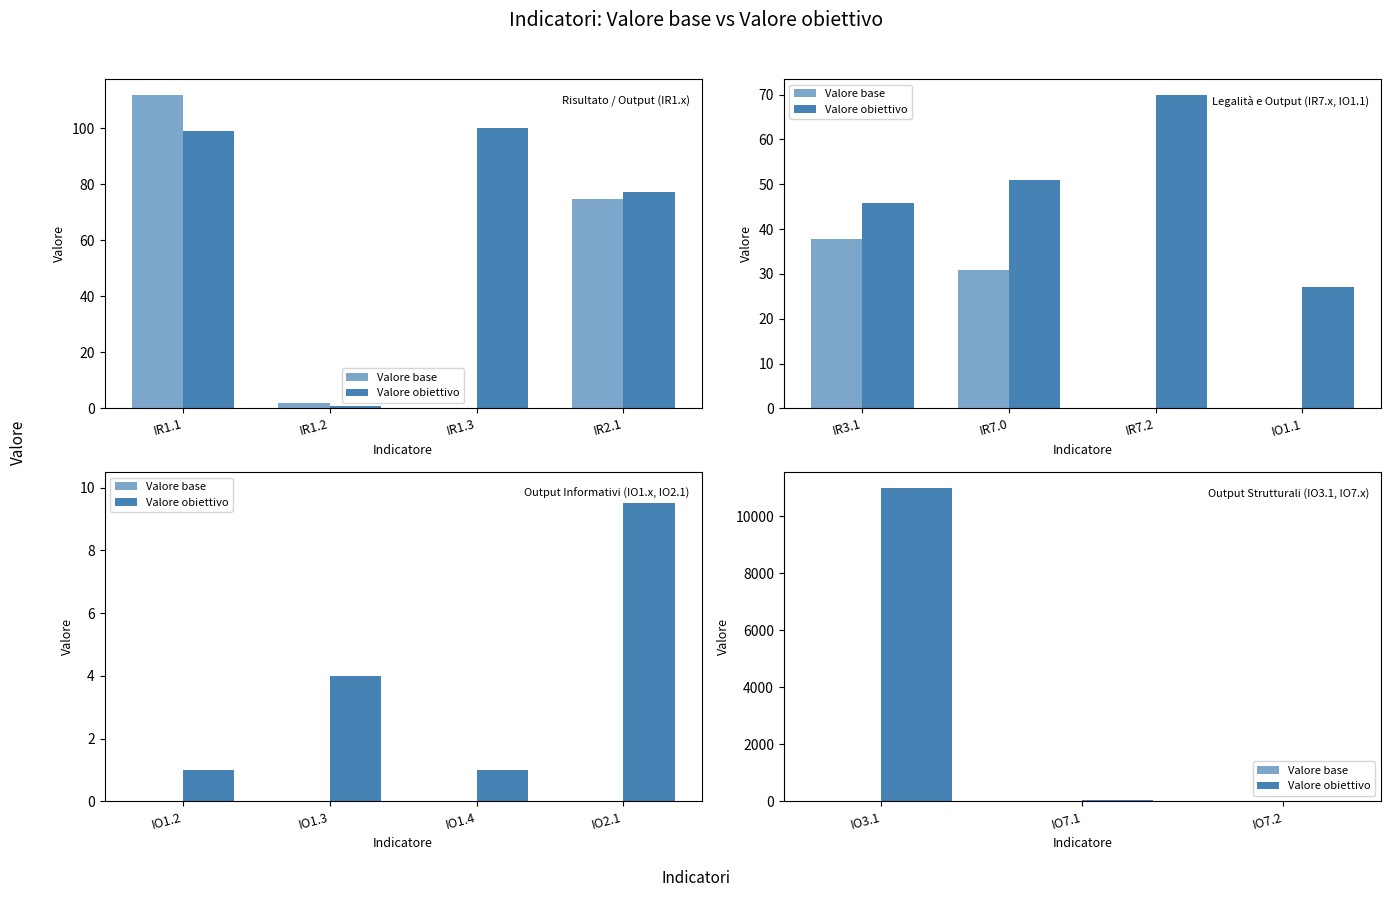

What is the greatest value displayed?

11000